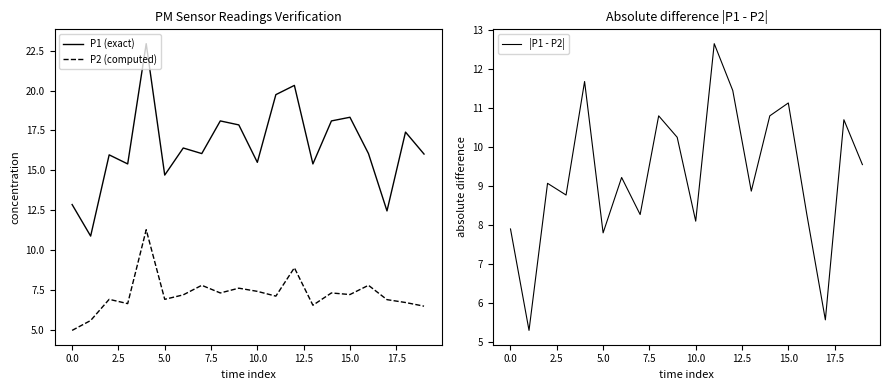

Is the value of P2 (computed) at 17 greater than the value of P1 (exact) at 11?

No